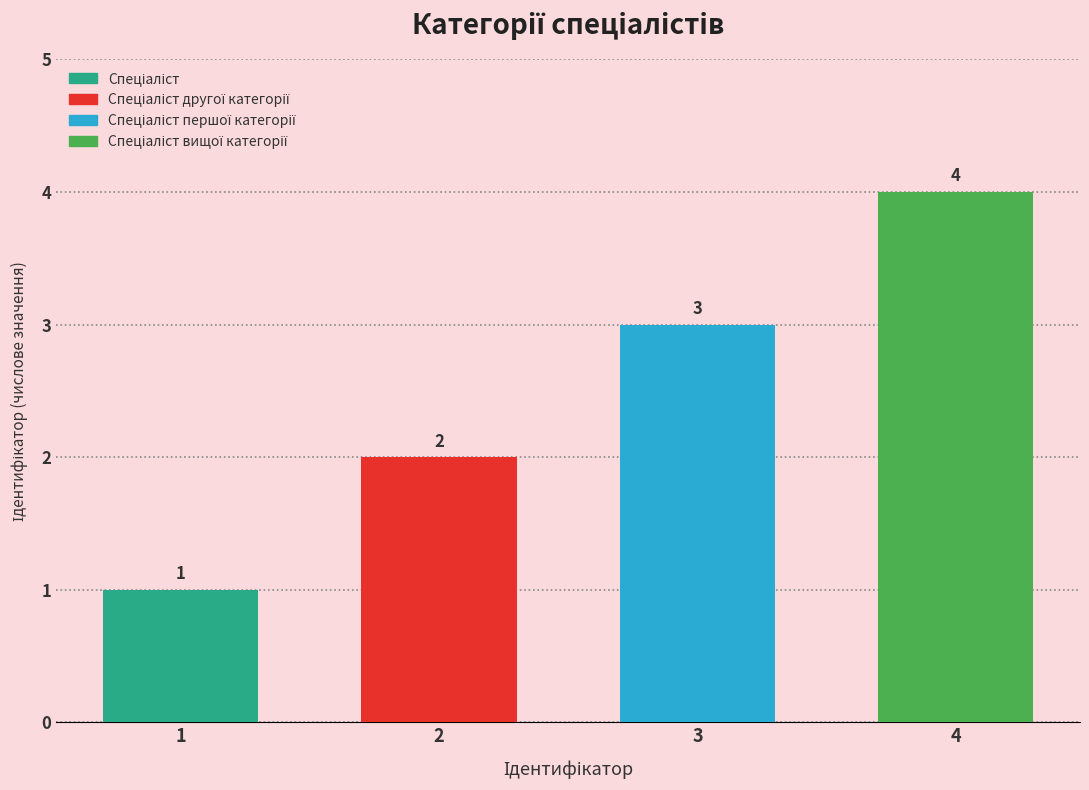

What is the change in value from Спеціаліст to Спеціаліст першої категорії?

+2